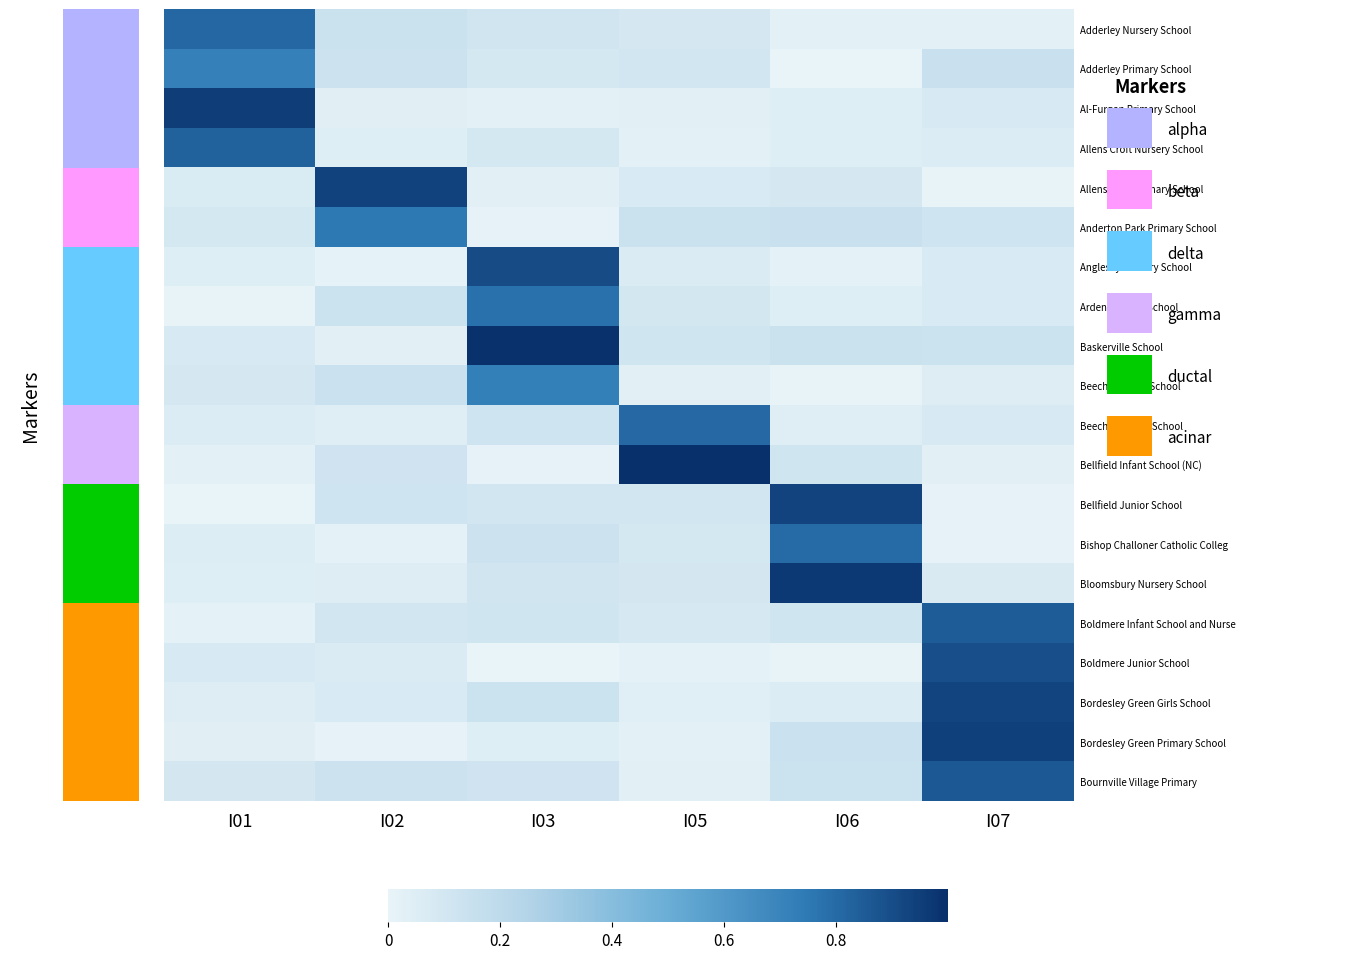

What is the total value across all series at I05?

3.1